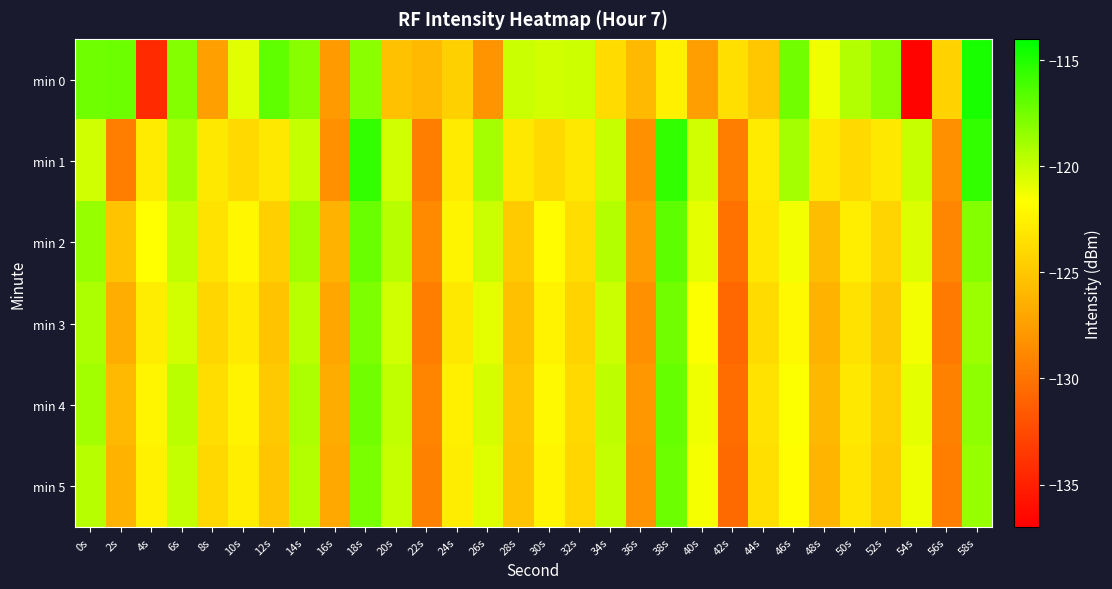

Reading right to left, transcribe all the data shown in this chart.

min 0: 58s=-114.8	56s=-124.3	54s=-136.7	52s=-118.2	50s=-119.4	48s=-121.3	46s=-117.5	44s=-125.0	42s=-123.5	40s=-127.4	38s=-122.6	36s=-125.8	34s=-123.8	32s=-120.2	30s=-120.3	28s=-120.0	26s=-128.2	24s=-124.5	22s=-125.8	20s=-125.3	18s=-118.2	16s=-127.7	14s=-118.1	12s=-116.9	10s=-120.7	8s=-127.3	6s=-118.0	4s=-134.4	2s=-117.2	0s=-117.4
min 1: 58s=-115.5	56s=-128.3	54s=-120.0	52s=-123.1	50s=-124.0	48s=-123.0	46s=-119.0	44s=-122.9	42s=-129.4	40s=-120.2	38s=-115.5	36s=-128.3	34s=-120.0	32s=-123.1	30s=-124.0	28s=-123.0	26s=-119.0	24s=-122.9	22s=-129.4	20s=-120.2	18s=-115.5	16s=-128.3	14s=-120.0	12s=-123.1	10s=-124.0	8s=-123.0	6s=-119.0	4s=-122.9	2s=-129.4	0s=-120.2
min 2: 58s=-118.0	56s=-128.9	54s=-120.6	52s=-124.2	50s=-122.7	48s=-125.6	46s=-121.3	44s=-123.1	42s=-130.1	40s=-120.9	38s=-116.8	36s=-127.6	34s=-119.4	32s=-123.7	30s=-121.9	28s=-124.8	26s=-120.1	24s=-122.3	22s=-128.7	20s=-119.5	18s=-117.2	16s=-126.3	14s=-118.9	12s=-124.6	10s=-122.1	8s=-123.4	6s=-119.8	4s=-121.7	2s=-125.3	0s=-118.5
min 3: 58s=-118.7	56s=-129.6	54s=-121.3	52s=-124.9	50s=-123.4	48s=-126.3	46s=-122.0	44s=-123.8	42s=-130.8	40s=-121.6	38s=-117.5	36s=-128.3	34s=-120.1	32s=-124.3	30s=-122.4	28s=-125.5	26s=-120.9	24s=-123.0	22s=-129.4	20s=-120.2	18s=-117.8	16s=-127.0	14s=-119.6	12s=-125.3	10s=-122.9	8s=-124.1	6s=-120.3	4s=-122.8	2s=-126.5	0s=-119.2
min 4: 58s=-118.3	56s=-129.2	54s=-120.9	52s=-124.5	50s=-123.0	48s=-125.9	46s=-121.6	44s=-123.4	42s=-130.4	40s=-121.2	38s=-117.1	36s=-127.9	34s=-119.7	32s=-123.9	30s=-122.0	28s=-125.1	26s=-120.4	24s=-122.6	22s=-129.0	20s=-119.8	18s=-117.5	16s=-126.6	14s=-119.2	12s=-124.9	10s=-122.4	8s=-123.7	6s=-119.6	4s=-122.2	2s=-125.8	0s=-118.9
min 5: 58s=-118.5	56s=-129.4	54s=-121.1	52s=-124.7	50s=-123.2	48s=-126.1	46s=-121.8	44s=-123.6	42s=-130.6	40s=-121.4	38s=-117.3	36s=-128.1	34s=-119.9	32s=-124.1	30s=-122.2	28s=-125.3	26s=-120.7	24s=-122.8	22s=-129.2	20s=-120.0	18s=-117.7	16s=-126.8	14s=-119.4	12s=-125.1	10s=-122.7	8s=-124.0	6s=-119.9	4s=-122.5	2s=-126.2	0s=-119.5